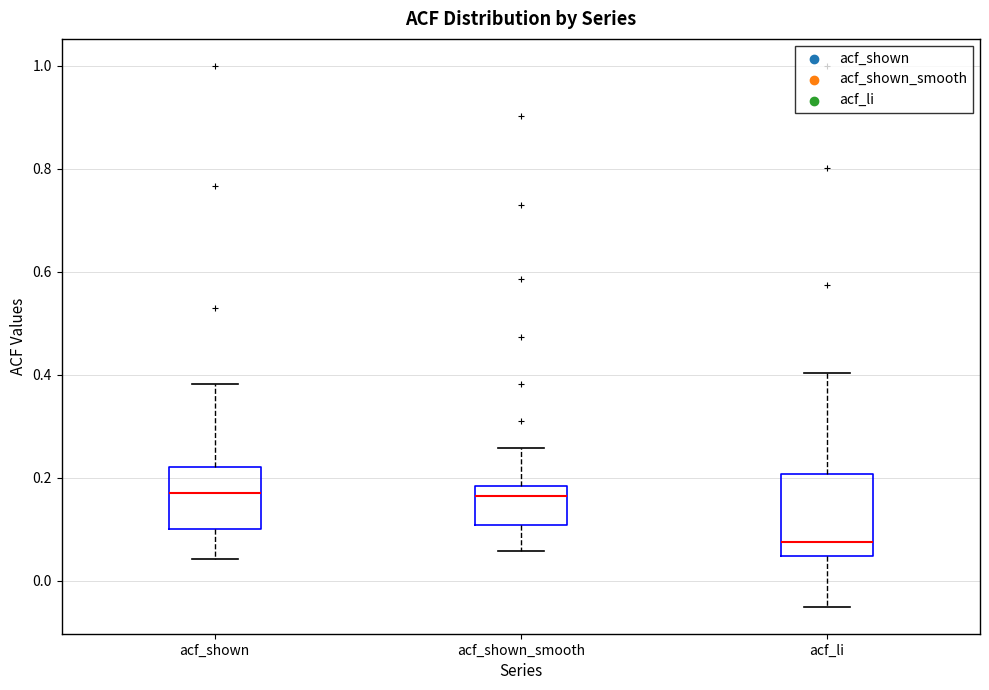

Reading left to right, read every box against the y-axis: the position of its median line, the range the box covers, and the ends of its whiskers. The values are not printed on the chart, so give them approximately, as read against the axis.

acf_shown: median 0.18, box 0.10 to 0.22, whiskers 0.04 to 0.38
acf_shown_smooth: median 0.16, box 0.10 to 0.18, whiskers 0.06 to 0.26
acf_li: median 0.08, box 0.04 to 0.20, whiskers -0.04 to 0.40